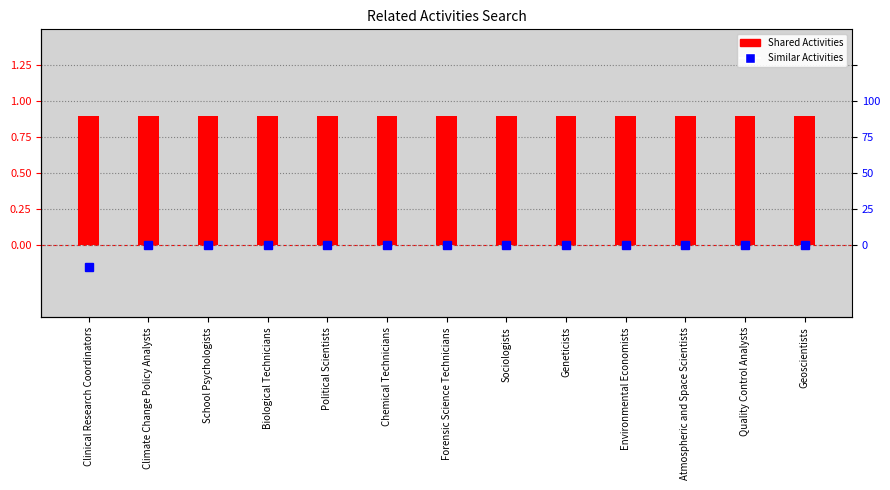

Rank the categories by Similar Activities value from lowest to highest.

Clinical Research Coordinators, Climate Change Policy Analysts, School Psychologists, Biological Technicians, Political Scientists, Chemical Technicians, Forensic Science Technicians, Sociologists, Geneticists, Environmental Economists, Atmospheric and Space Scientists, Quality Control Analysts, Geoscientists